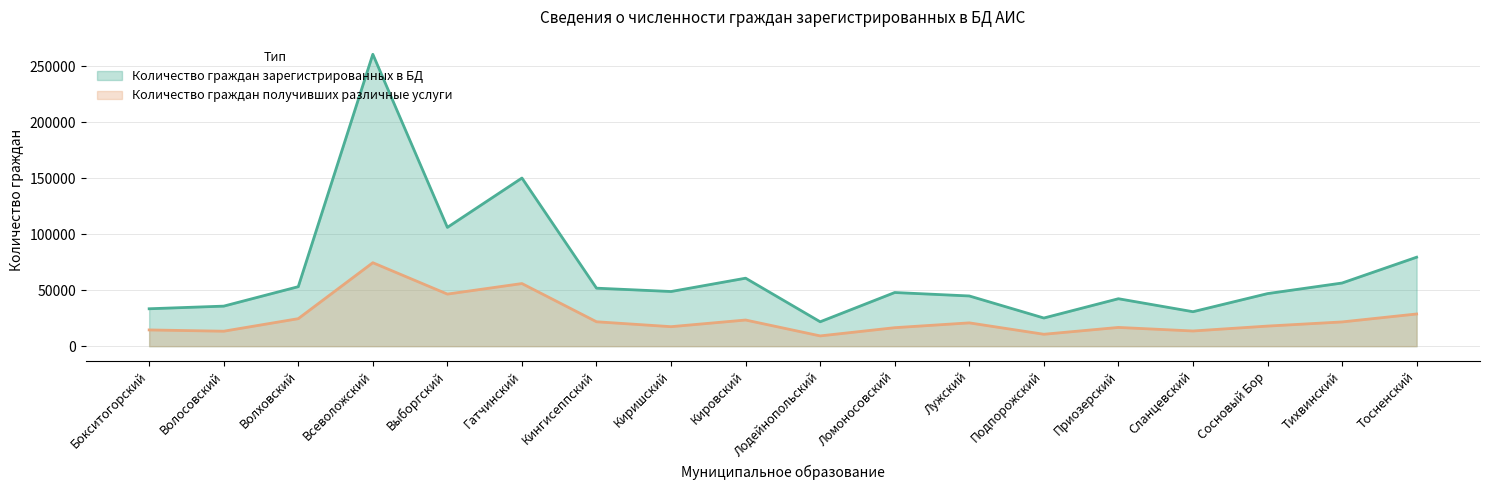

What is the maximum value for Количество граждан зарегистрированных в БД?

260753